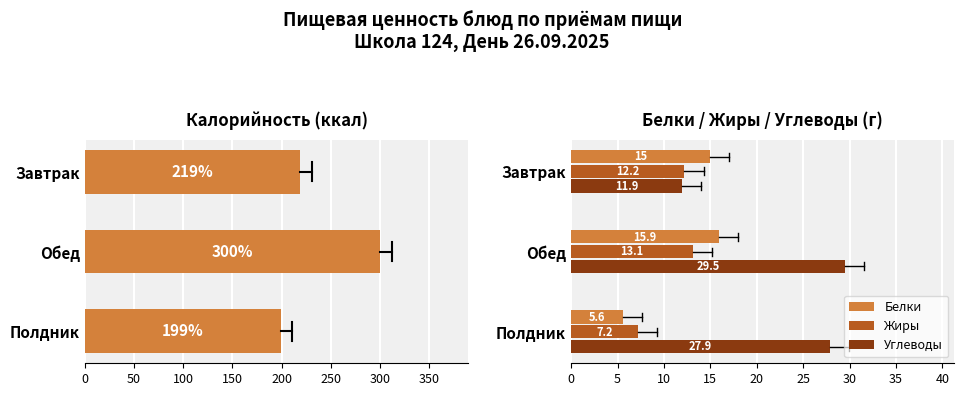

Are the bars horizontal?

Yes